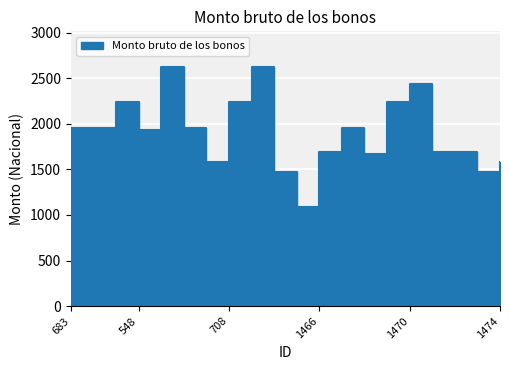

Reading left to right, transcribe all the data shown in this chart.

1949.9	1949.9	2235.3	1927.5	2621.7	1949.9	1580.0	2235.3	2621.7	1471.2	1084.6	1694.2	1949.9	1670.5	2235.3	2435.8	1694.2	1694.2	1470.5	1580.0